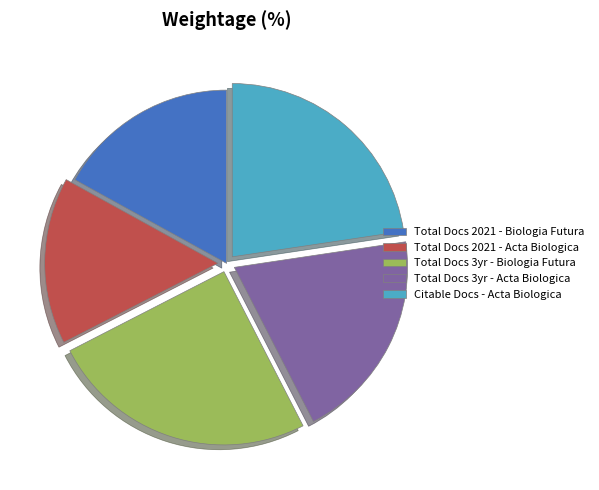

Is it true that Citable Docs - Acta Biologica is 30% of the pie?

False